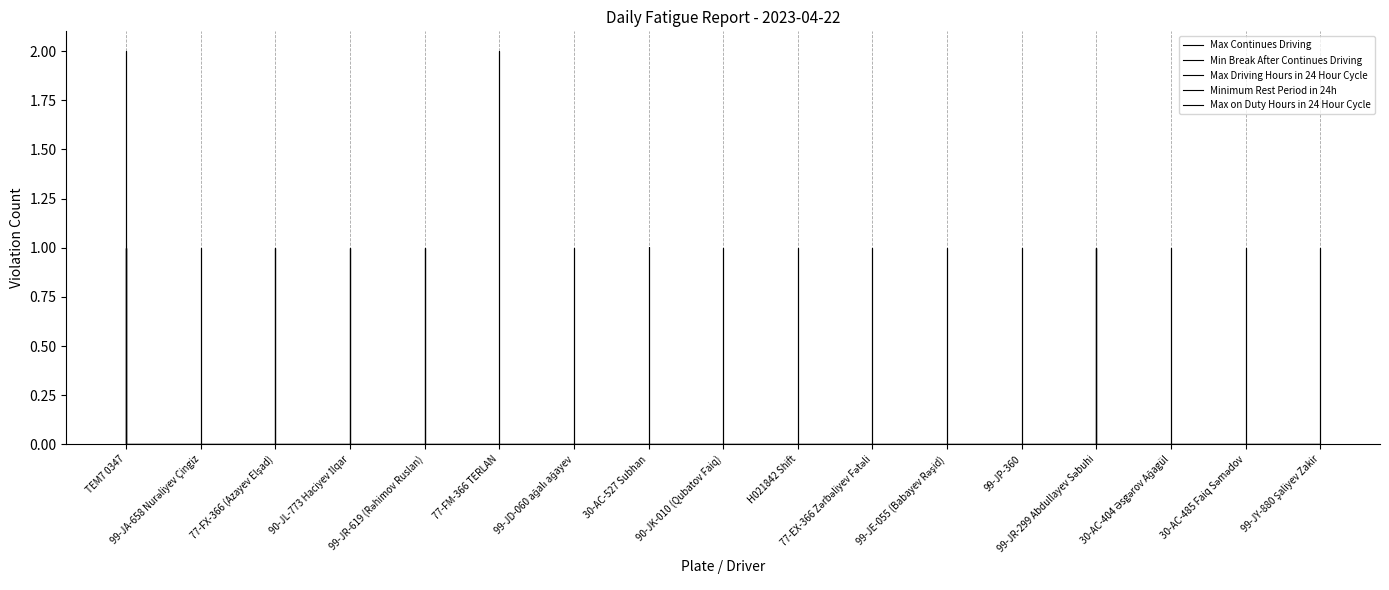

Which category has the highest value in the Min Break After Continues Driving series?

TEM7 0347